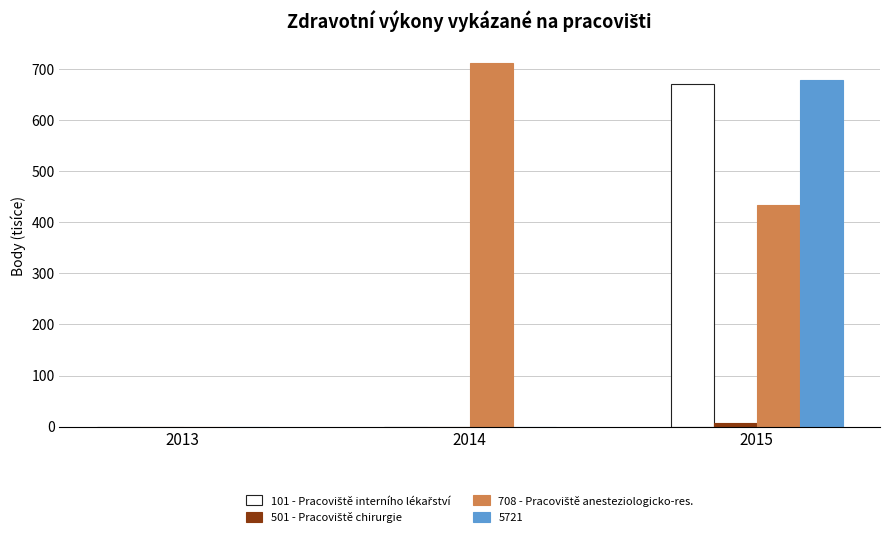

At which category is the sum across all series the highest?

2015